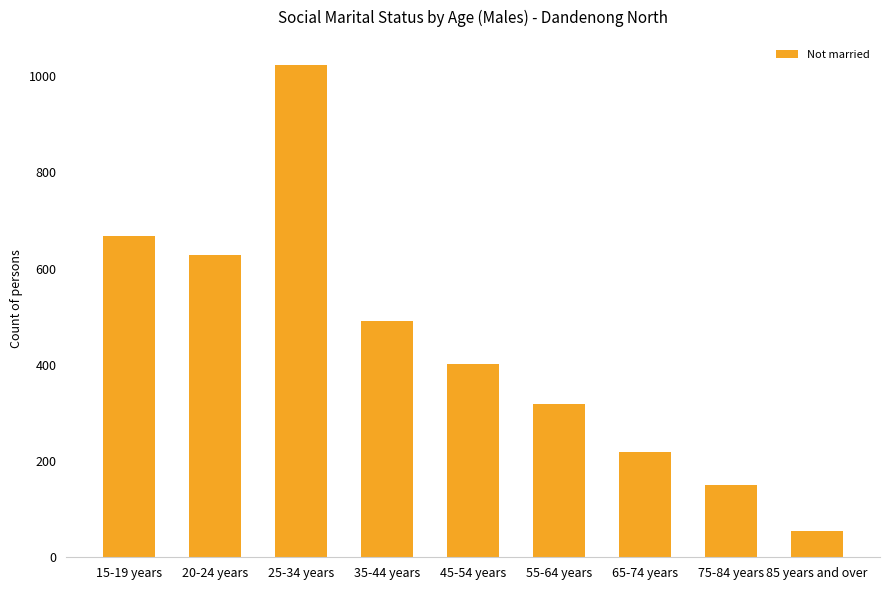

Reading left to right, list all the values displayed in this chart.

668	628	1024	492	401	318	218	150	55